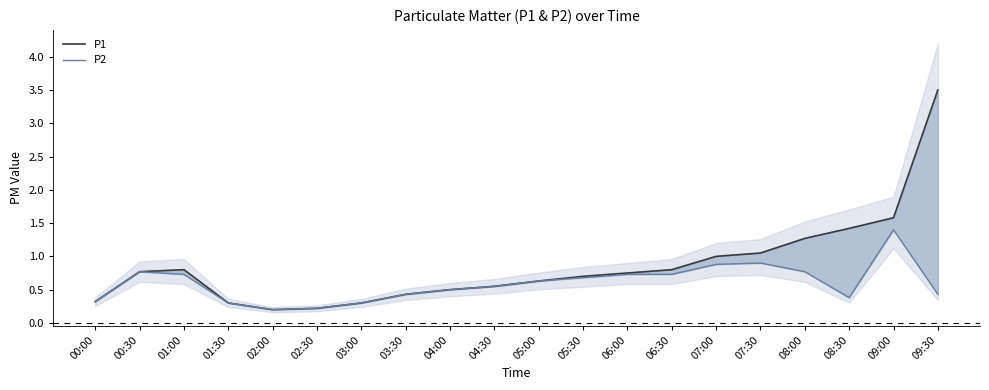

What is the spread (max minus min) of values at 09:00?

0.2